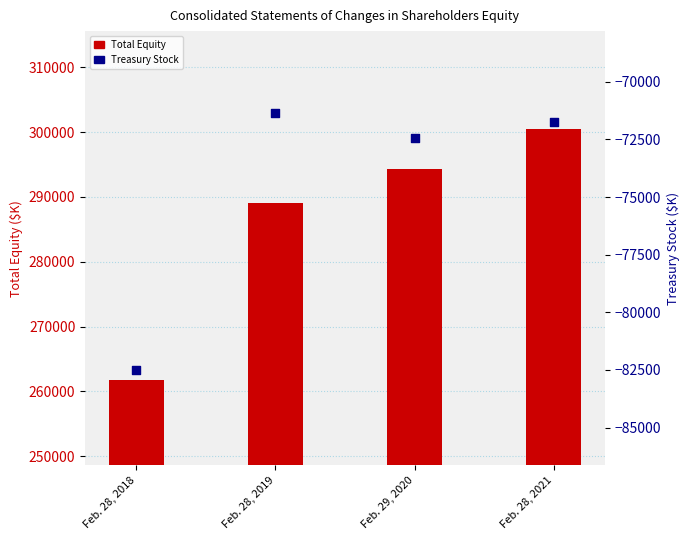

Which series has the largest Y range (max minus min)?

Total Equity